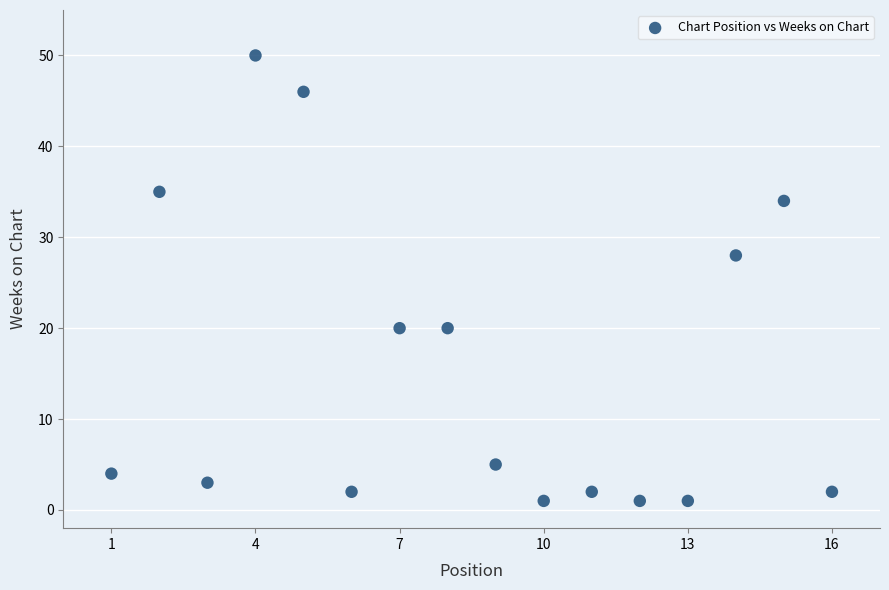

What Y value in the scatter plot is closest to 25?

28